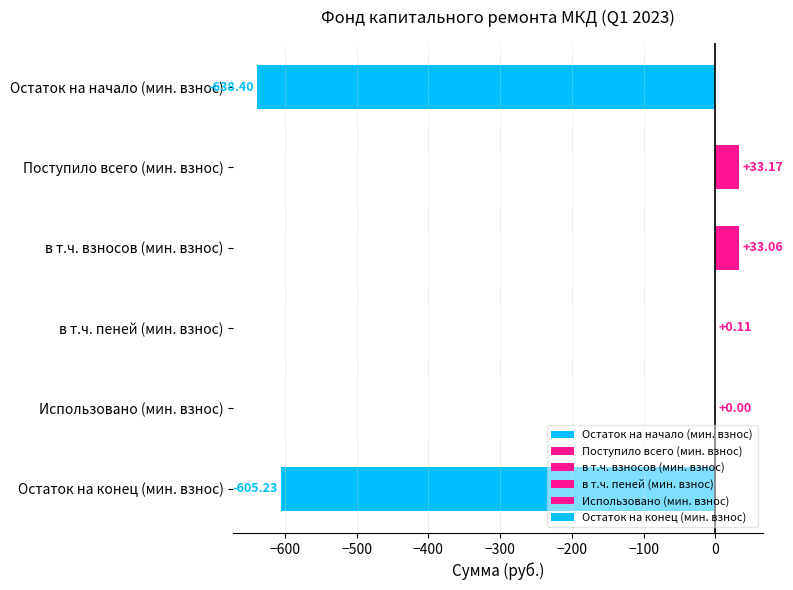

What is the sum of all values?

-1177.3